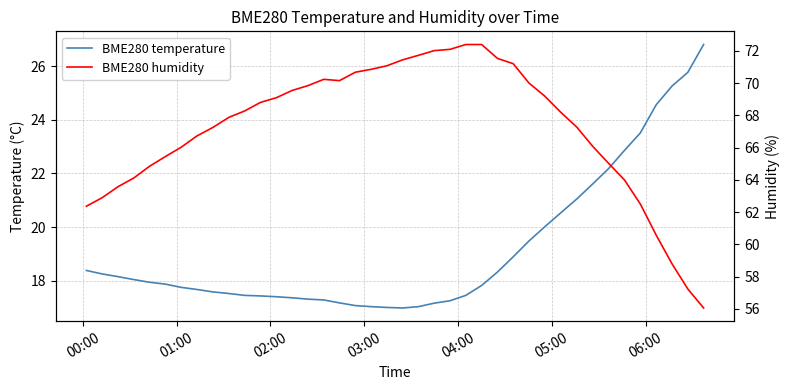

Is the value of BME280 humidity at 34 greater than the value of BME280 temperature at 06:00?

Yes